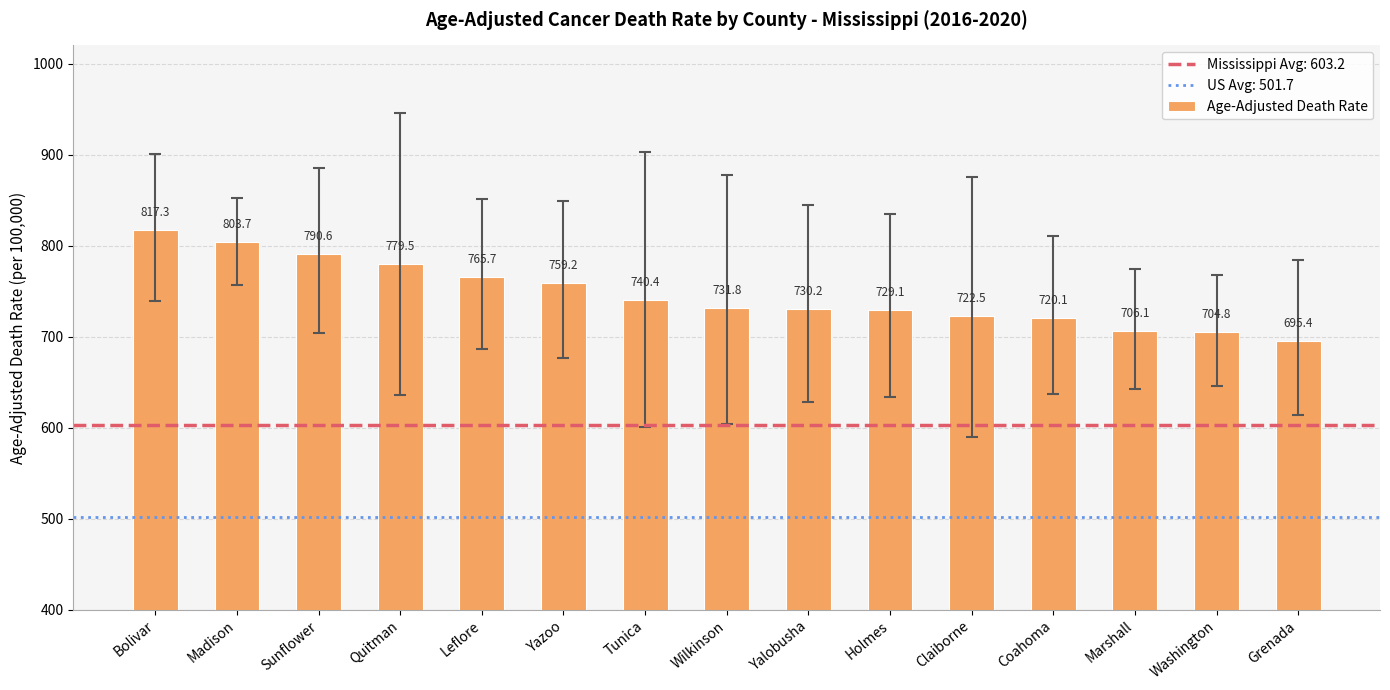

Reading right to left, transcribe all the data shown in this chart.

Grenada=695.4	Washington=704.8	Marshall=706.1	Coahoma=720.1	Claiborne=722.5	Holmes=729.1	Yalobusha=730.2	Wilkinson=731.8	Tunica=740.4	Yazoo=759.2	Leflore=765.7	Quitman=779.5	Sunflower=790.6	Madison=803.7	Bolivar=817.3